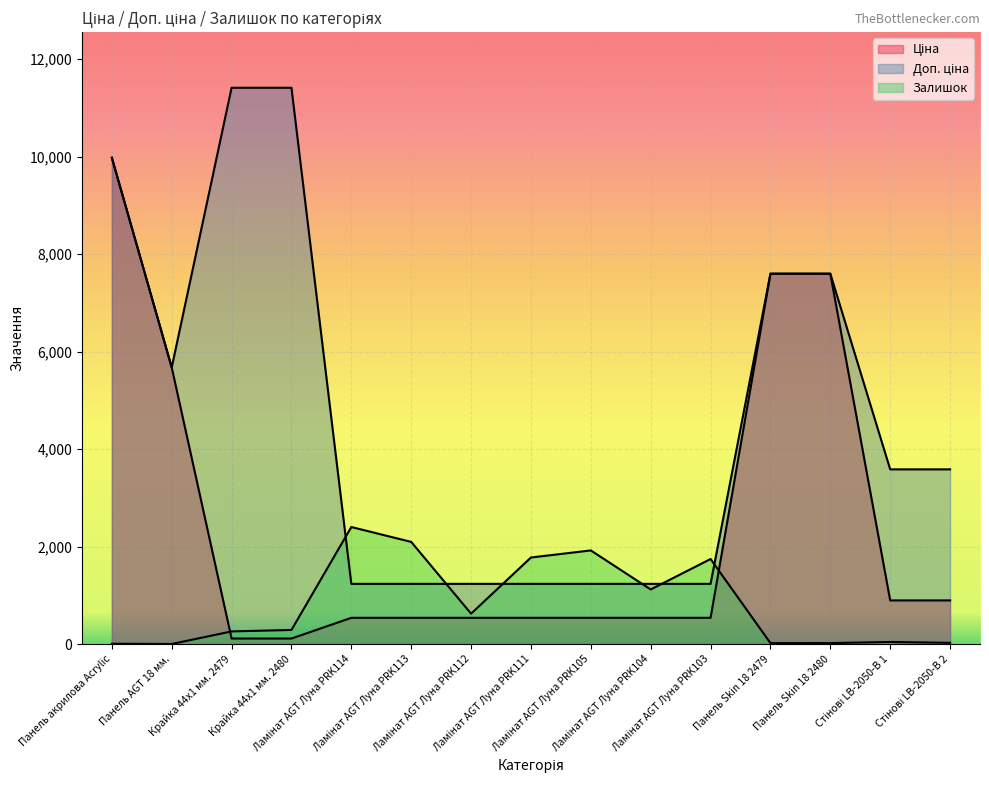

Where does the Залишок series first go above 290?

Ламінат AGT Луна PRK114